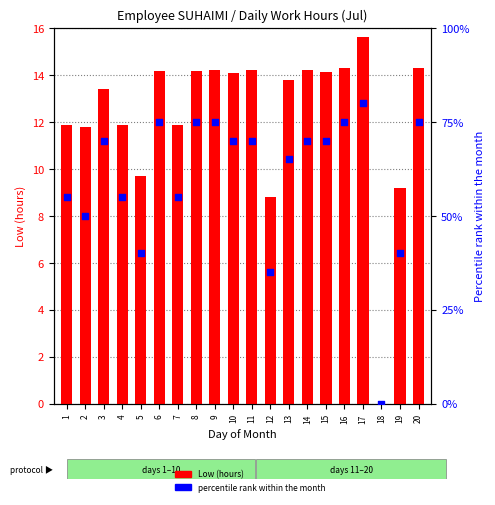

What are all the series names shown in the legend?

Low (hours), percentile rank within the month